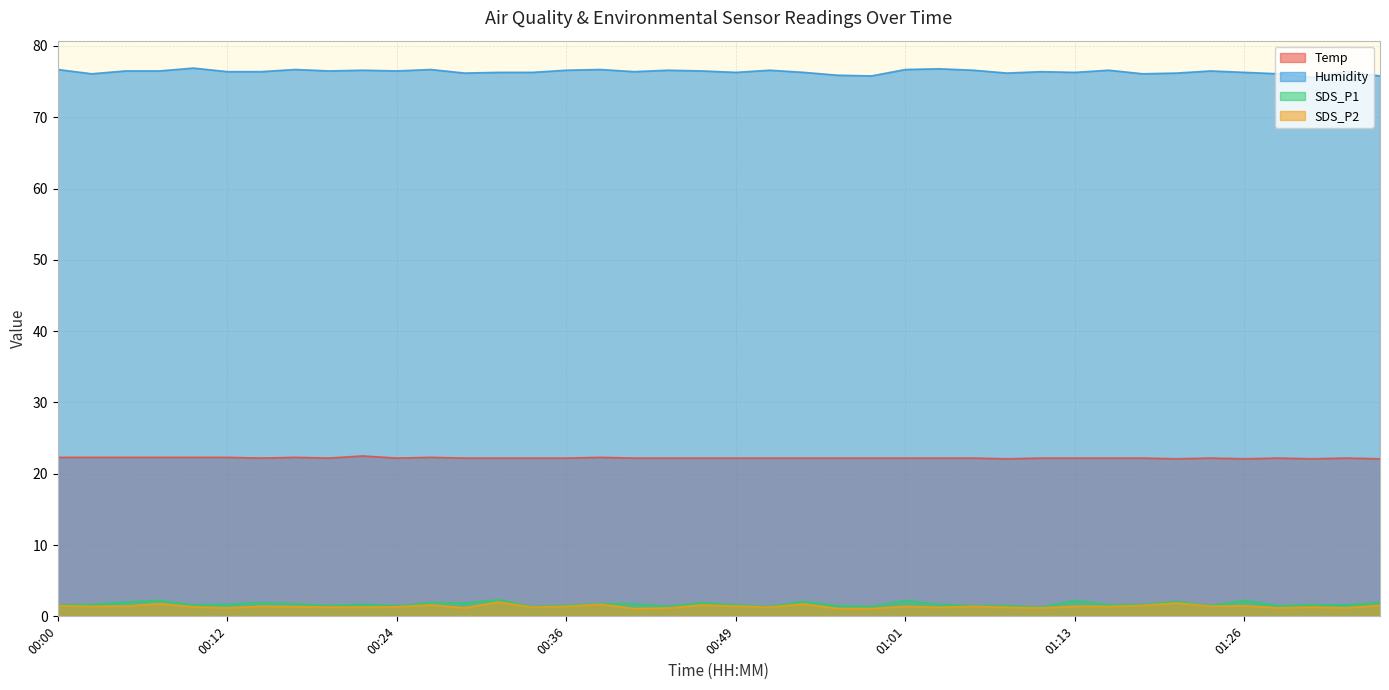

Which series changed the most between 00:32 and 00:51?

SDS_P1